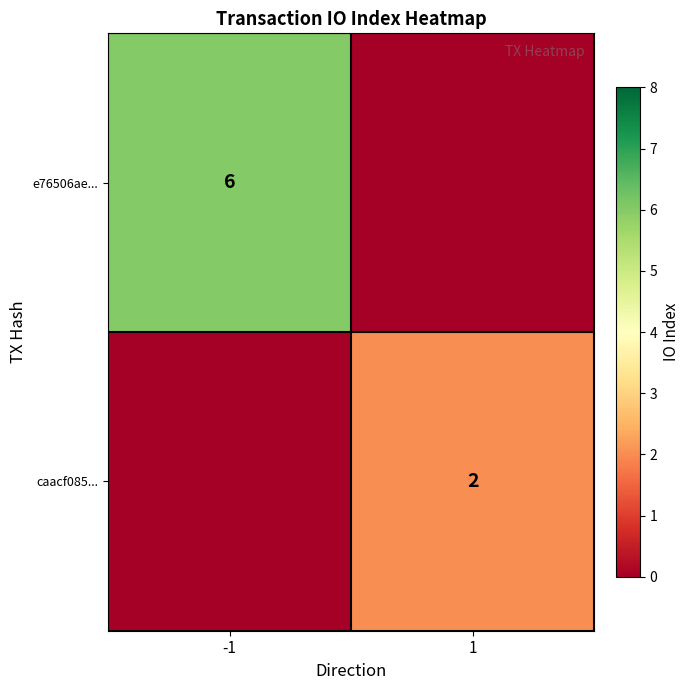

True or false: caacf085... has a value of 1 at 1.

False